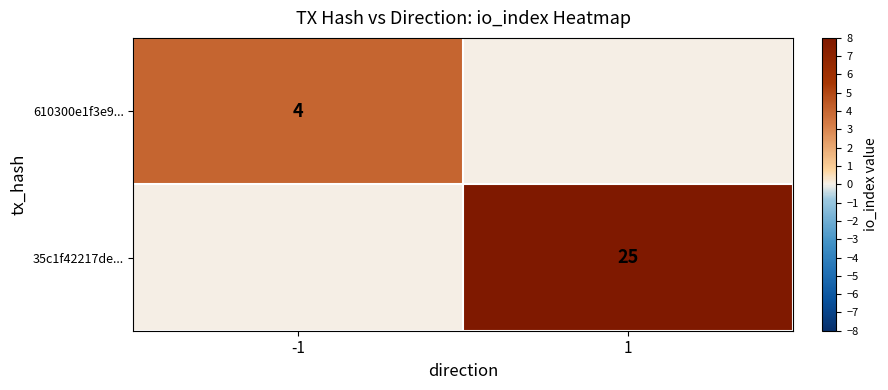

The 35c1f42217de... series shows 39 at 1. True or false?

False